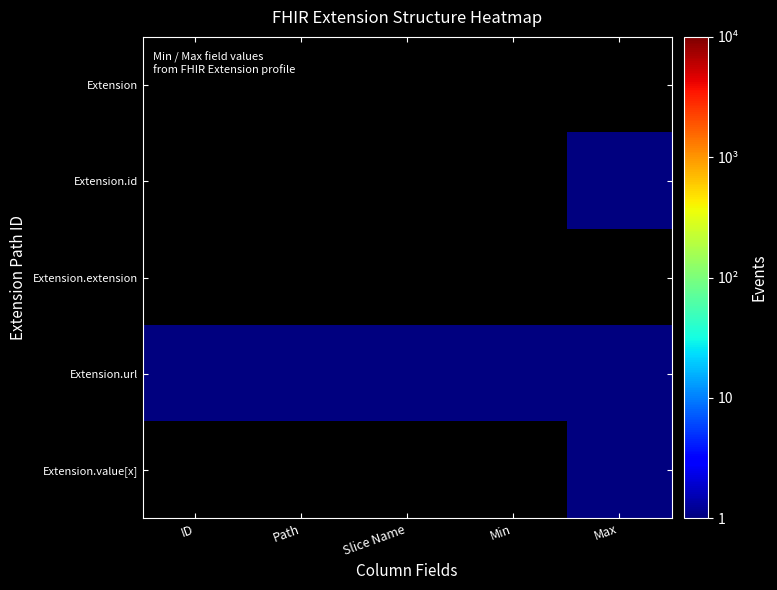

Which has a higher value, ID or Path?

Path